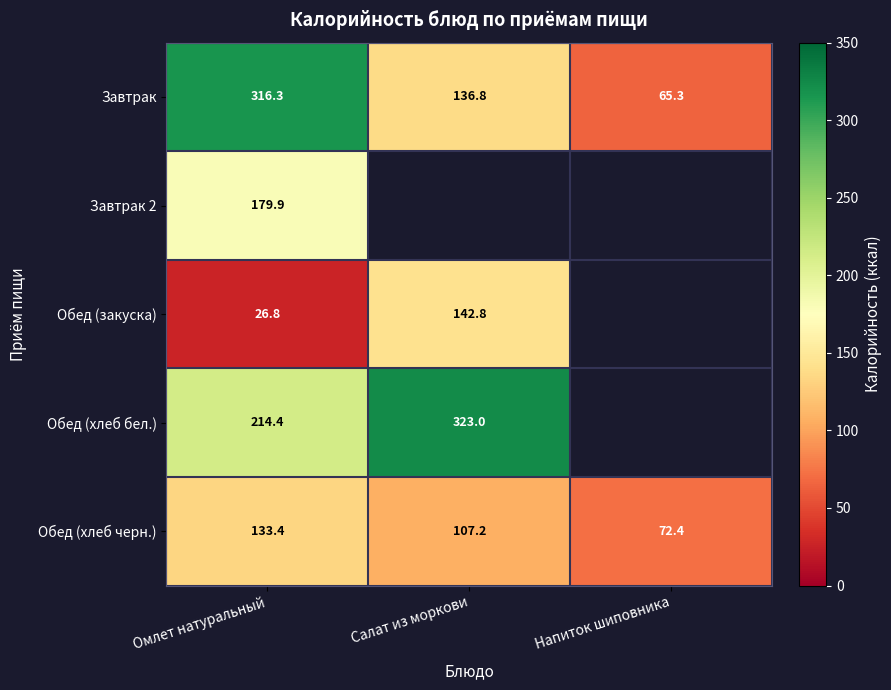

What is the difference between the maximum and minimum values in the Обед (хлеб черн.) series?

61.0